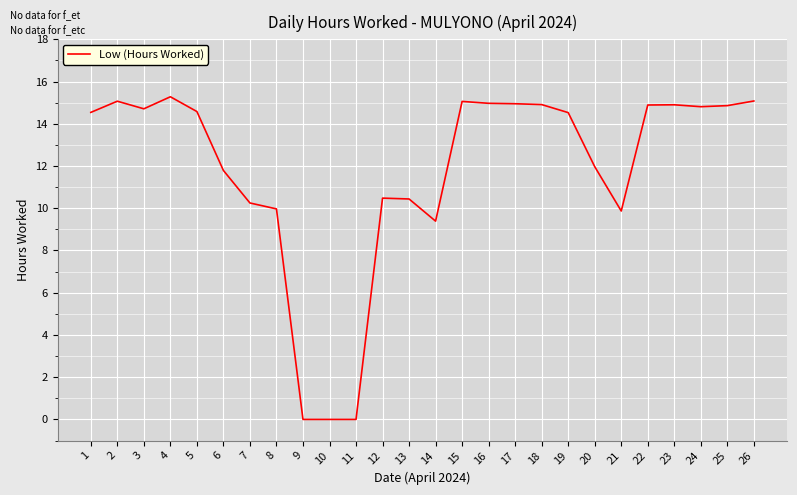

True or false: the data shows 14.5 at 1.

True